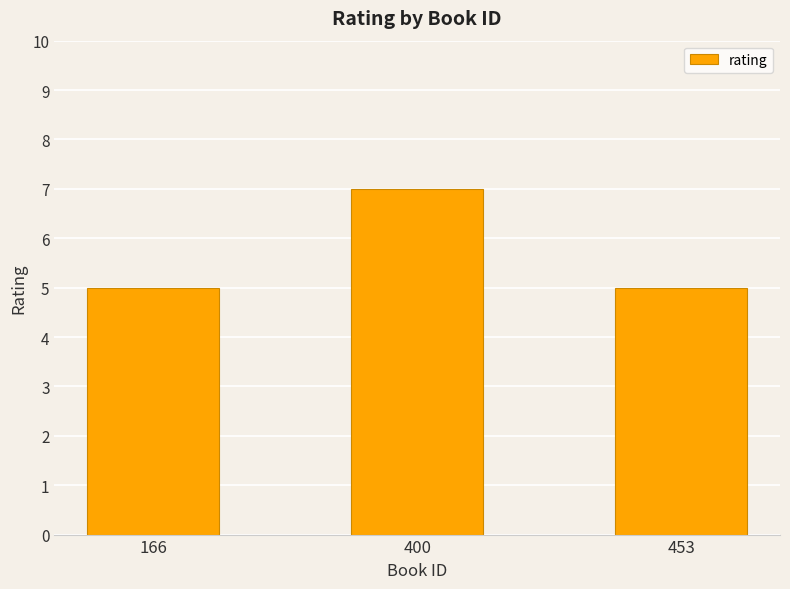

How many values are between 5 and 7?

3